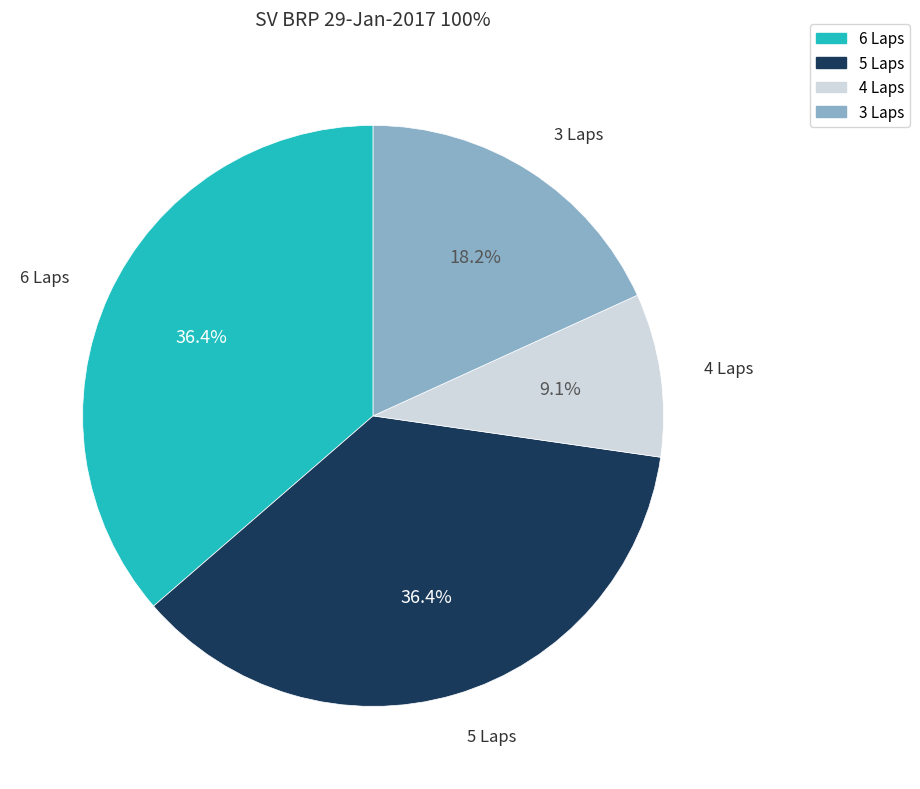

Count the number of slices in the pie.

4